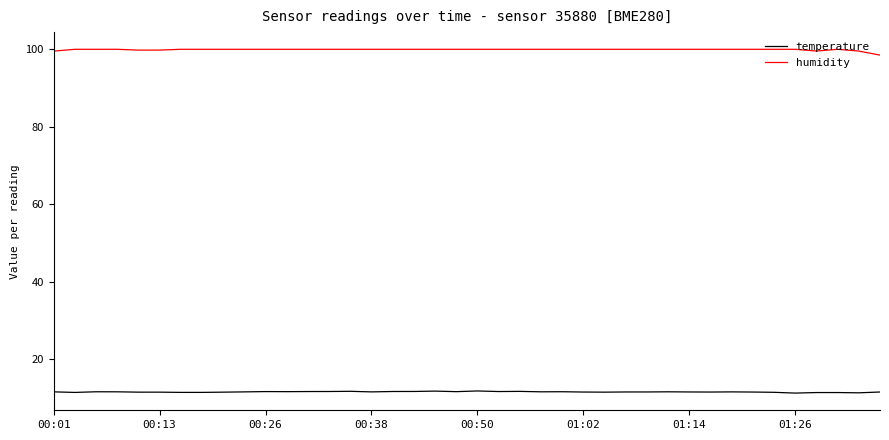

What is the maximum value shown in the chart?

100.0